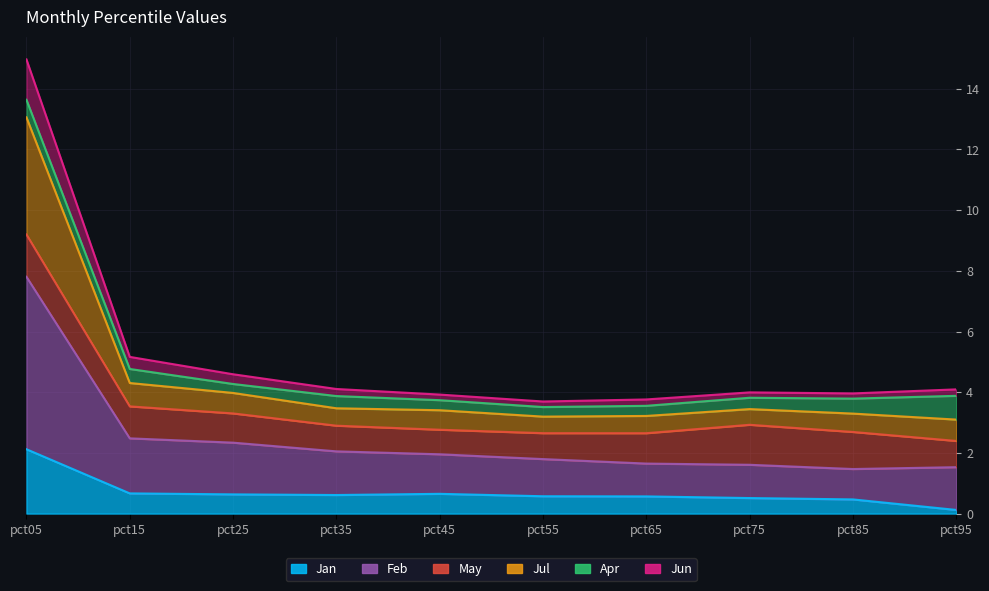

How many data points in Jun are above 4?

5